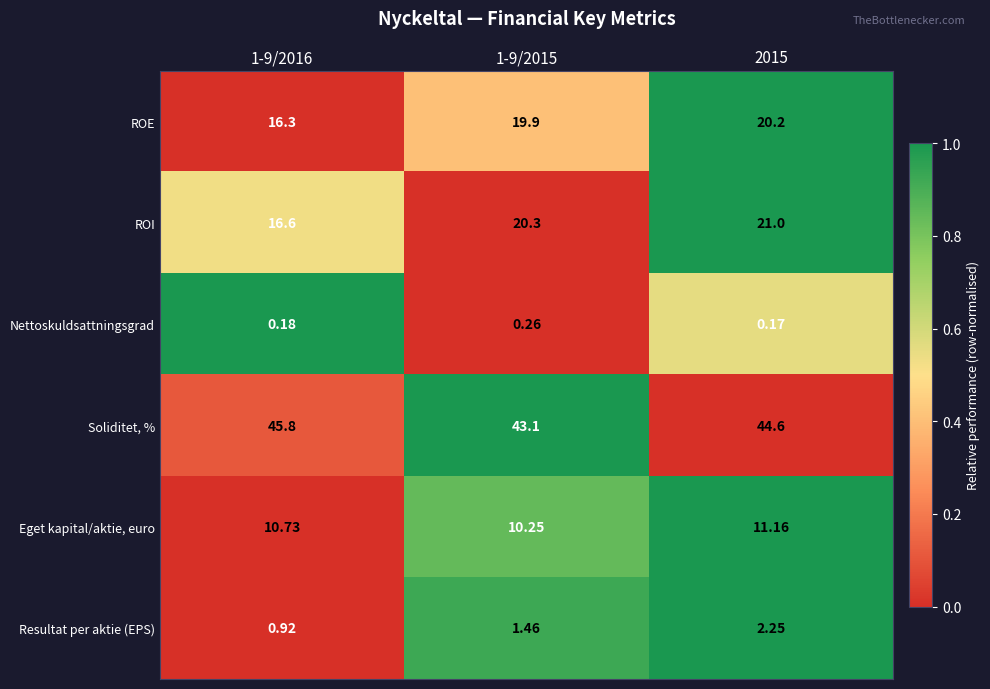

Rank the series by their maximum value, from lowest to highest.

Nettoskuldsattningsgrad, Resultat per aktie (EPS), Eget kapital/aktie, euro, ROE, ROI, Soliditet, %